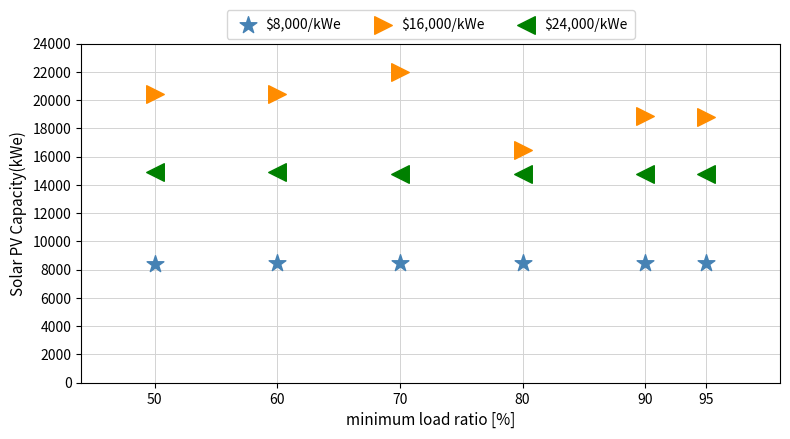

Which series contains the highest Y value?

$16,000/kWe